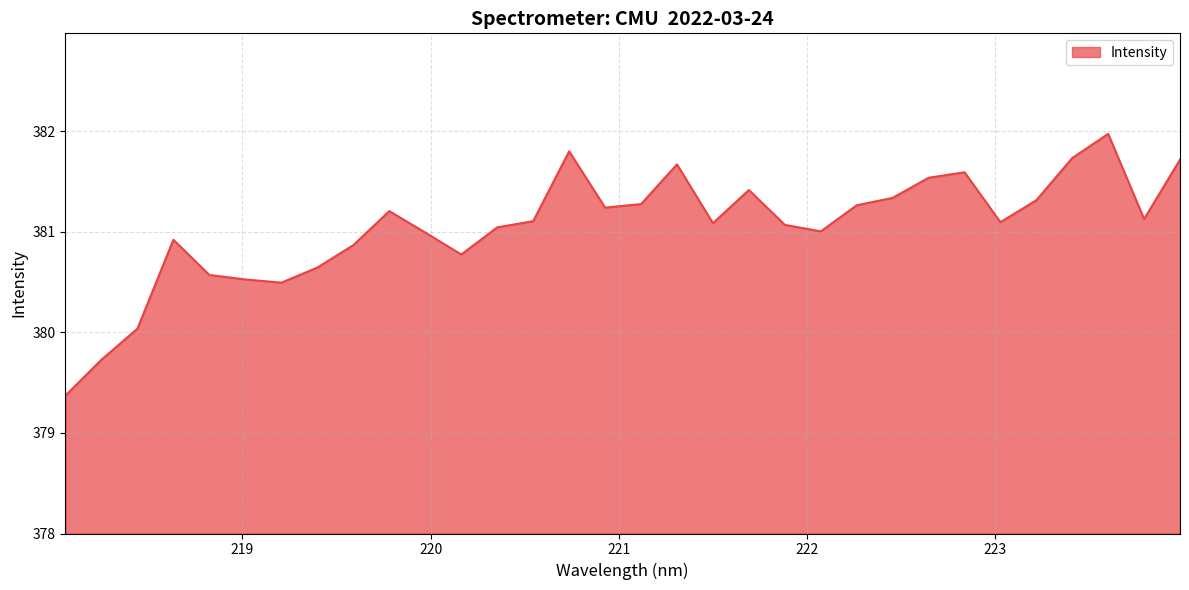

What is the maximum value shown in the chart?

382.0